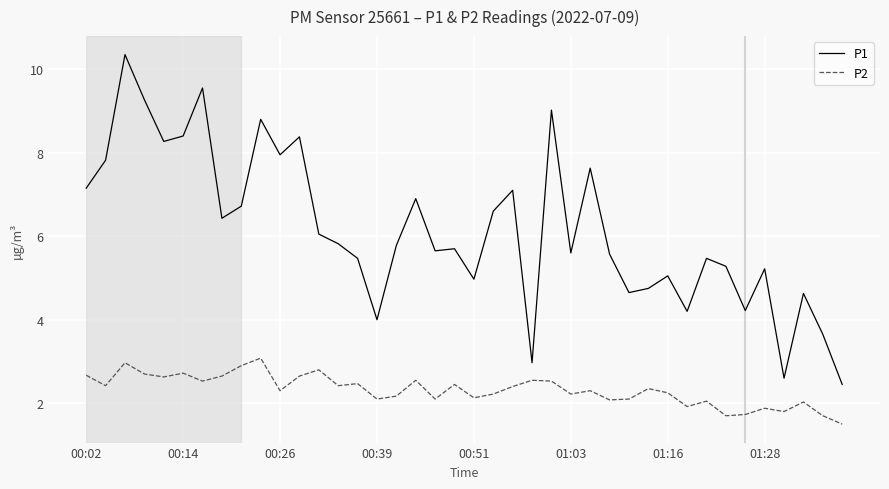

Which series has the largest range (max minus min)?

P1